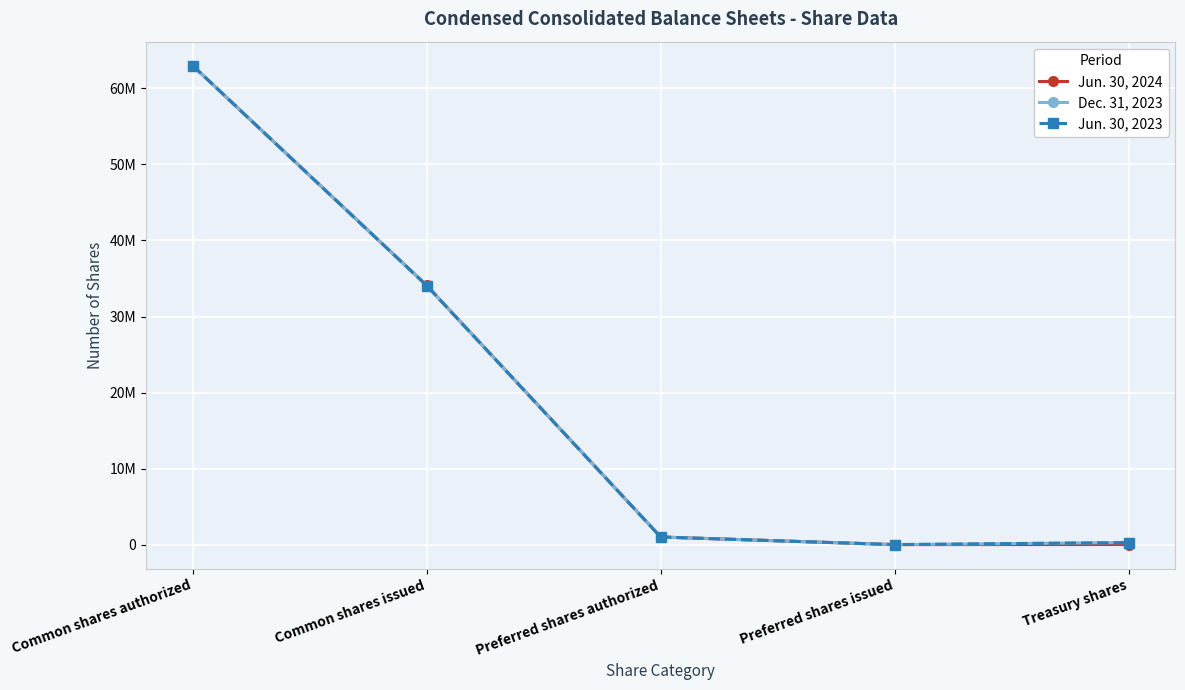

What is the greatest value displayed?

63000000